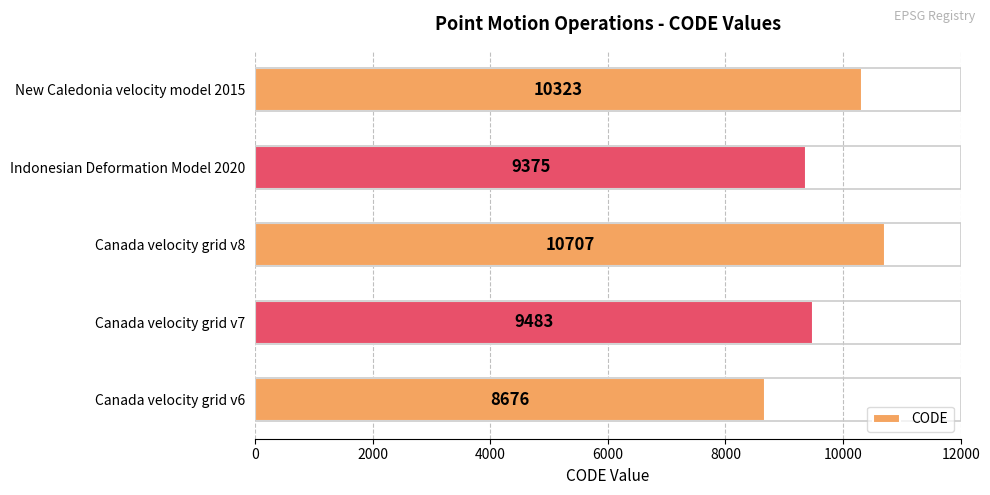

What is the sum of all values?

48564